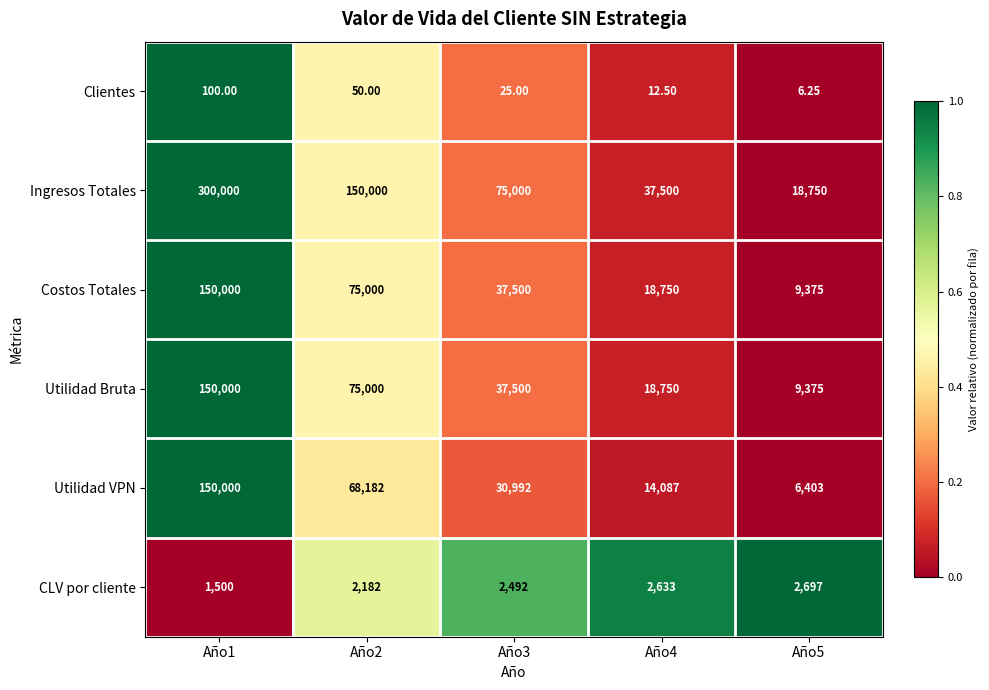

Is the value of Clientes at Año1 greater than the value of Utilidad VPN at Año1?

No